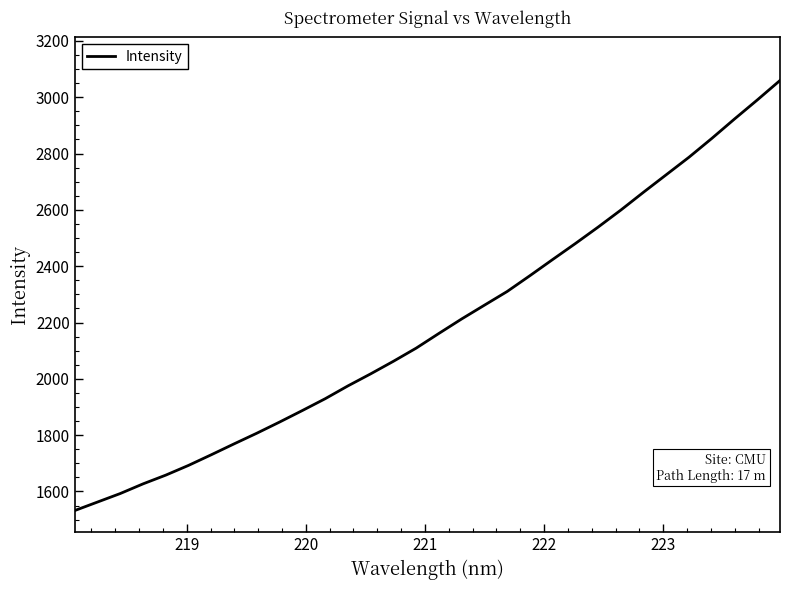

What is the difference between the maximum and minimum values?

1527.2